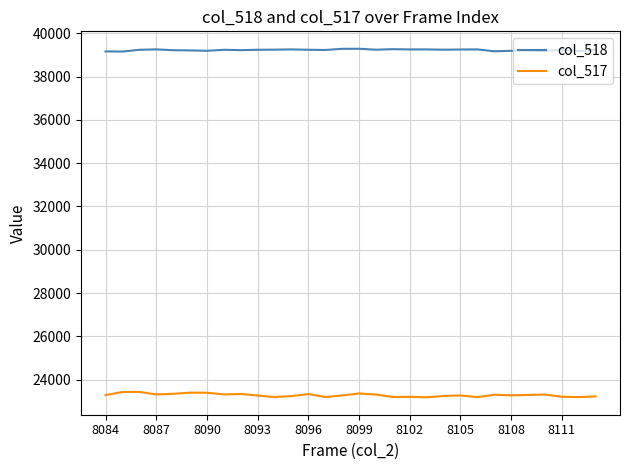

Rank the series by their average value, from lowest to highest.

col_517, col_518